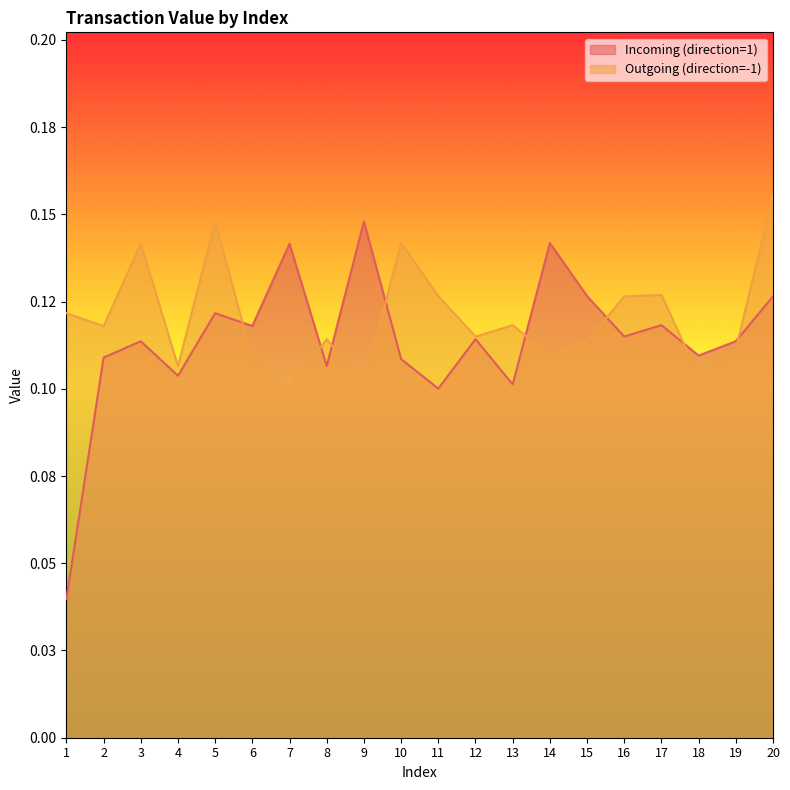

List the series in order of their overall mean, highest first.

Outgoing (direction=-1), Incoming (direction=1)